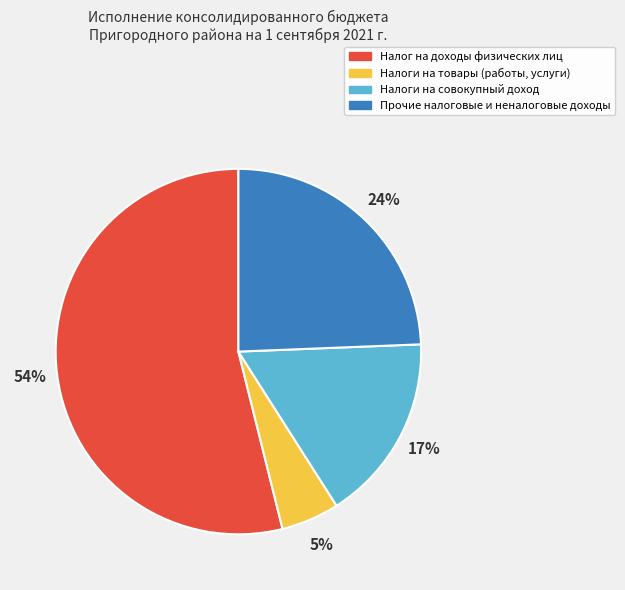

Does Налог на доходы физических лиц account for over 50% of the chart?

Yes